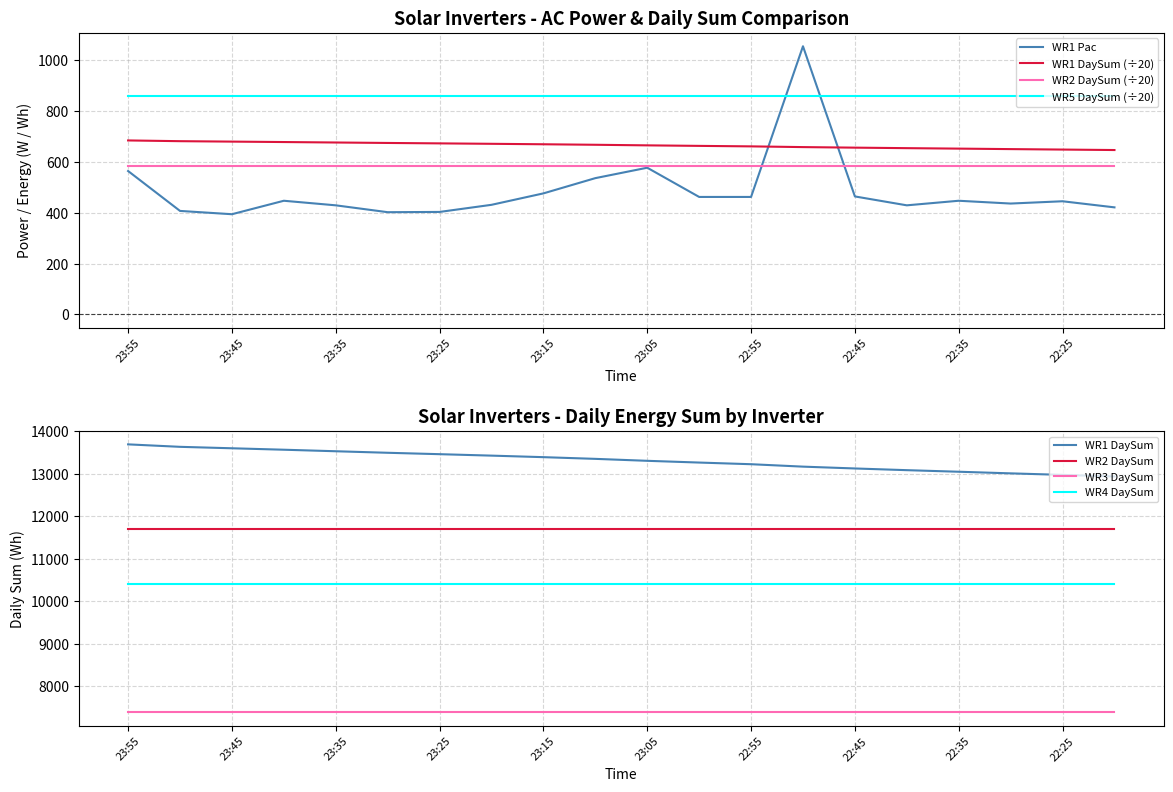

True or false: WR1 DaySum has a value of 679.8 at 23:45.

True